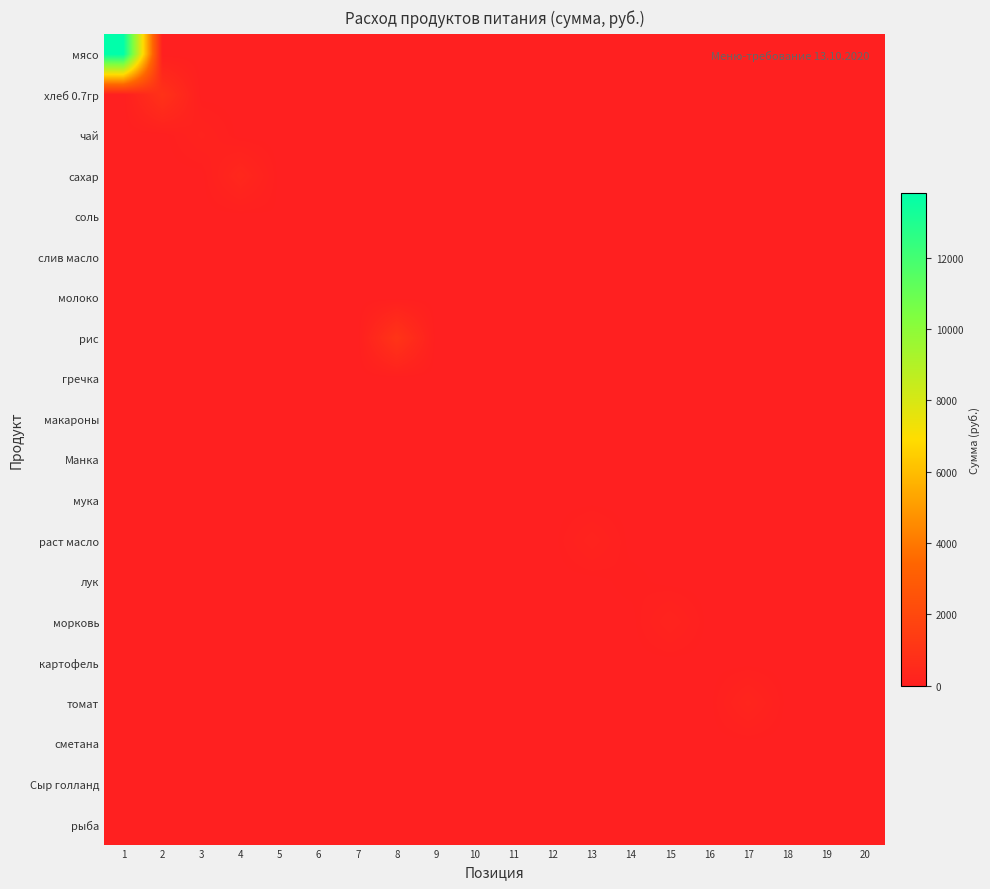

Reading left to right, what are all the values shown in this chart?

мясо: 1=13821.5	2=0.0	3=0.0	4=0.0	5=0.0	6=0.0	7=0.0	8=0.0	9=0.0	10=0.0	11=0.0	12=0.0	13=0.0	14=0.0	15=0.0	16=0.0	17=0.0	18=0.0	19=0.0	20=0.0
хлеб 0.7гр: 1=0.0	2=902.7	3=0.0	4=0.0	5=0.0	6=0.0	7=0.0	8=0.0	9=0.0	10=0.0	11=0.0	12=0.0	13=0.0	14=0.0	15=0.0	16=0.0	17=0.0	18=0.0	19=0.0	20=0.0
чай: 1=0.0	2=0.0	3=179.5	4=0.0	5=0.0	6=0.0	7=0.0	8=0.0	9=0.0	10=0.0	11=0.0	12=0.0	13=0.0	14=0.0	15=0.0	16=0.0	17=0.0	18=0.0	19=0.0	20=0.0
сахар: 1=0.0	2=0.0	3=0.0	4=394.9	5=0.0	6=0.0	7=0.0	8=0.0	9=0.0	10=0.0	11=0.0	12=0.0	13=0.0	14=0.0	15=0.0	16=0.0	17=0.0	18=0.0	19=0.0	20=0.0
соль: 1=0.0	2=0.0	3=0.0	4=0.0	5=21.5	6=0.0	7=0.0	8=0.0	9=0.0	10=0.0	11=0.0	12=0.0	13=0.0	14=0.0	15=0.0	16=0.0	17=0.0	18=0.0	19=0.0	20=0.0
слив масло: 1=0.0	2=0.0	3=0.0	4=0.0	5=0.0	6=0.0	7=0.0	8=0.0	9=0.0	10=0.0	11=0.0	12=0.0	13=0.0	14=0.0	15=0.0	16=0.0	17=0.0	18=0.0	19=0.0	20=0.0
молоко: 1=0.0	2=0.0	3=0.0	4=0.0	5=0.0	6=0.0	7=0.0	8=0.0	9=0.0	10=0.0	11=0.0	12=0.0	13=0.0	14=0.0	15=0.0	16=0.0	17=0.0	18=0.0	19=0.0	20=0.0
рис: 1=0.0	2=0.0	3=0.0	4=0.0	5=0.0	6=0.0	7=0.0	8=1012.4	9=0.0	10=0.0	11=0.0	12=0.0	13=0.0	14=0.0	15=0.0	16=0.0	17=0.0	18=0.0	19=0.0	20=0.0
гречка: 1=0.0	2=0.0	3=0.0	4=0.0	5=0.0	6=0.0	7=0.0	8=0.0	9=0.0	10=0.0	11=0.0	12=0.0	13=0.0	14=0.0	15=0.0	16=0.0	17=0.0	18=0.0	19=0.0	20=0.0
макароны: 1=0.0	2=0.0	3=0.0	4=0.0	5=0.0	6=0.0	7=0.0	8=0.0	9=0.0	10=0.0	11=0.0	12=0.0	13=0.0	14=0.0	15=0.0	16=0.0	17=0.0	18=0.0	19=0.0	20=0.0
Манка: 1=0.0	2=0.0	3=0.0	4=0.0	5=0.0	6=0.0	7=0.0	8=0.0	9=0.0	10=0.0	11=0.0	12=0.0	13=0.0	14=0.0	15=0.0	16=0.0	17=0.0	18=0.0	19=0.0	20=0.0
мука: 1=0.0	2=0.0	3=0.0	4=0.0	5=0.0	6=0.0	7=0.0	8=0.0	9=0.0	10=0.0	11=0.0	12=0.0	13=0.0	14=0.0	15=0.0	16=0.0	17=0.0	18=0.0	19=0.0	20=0.0
раст масло: 1=0.0	2=0.0	3=0.0	4=0.0	5=0.0	6=0.0	7=0.0	8=0.0	9=0.0	10=0.0	11=0.0	12=0.0	13=206.4	14=0.0	15=0.0	16=0.0	17=0.0	18=0.0	19=0.0	20=0.0
лук: 1=0.0	2=0.0	3=0.0	4=0.0	5=0.0	6=0.0	7=0.0	8=0.0	9=0.0	10=0.0	11=0.0	12=0.0	13=0.0	14=53.9	15=0.0	16=0.0	17=0.0	18=0.0	19=0.0	20=0.0
морковь: 1=0.0	2=0.0	3=0.0	4=0.0	5=0.0	6=0.0	7=0.0	8=0.0	9=0.0	10=0.0	11=0.0	12=0.0	13=0.0	14=0.0	15=224.4	16=0.0	17=0.0	18=0.0	19=0.0	20=0.0
картофель: 1=0.0	2=0.0	3=0.0	4=0.0	5=0.0	6=0.0	7=0.0	8=0.0	9=0.0	10=0.0	11=0.0	12=0.0	13=0.0	14=0.0	15=0.0	16=0.0	17=0.0	18=0.0	19=0.0	20=0.0
томат: 1=0.0	2=0.0	3=0.0	4=0.0	5=0.0	6=0.0	7=0.0	8=0.0	9=0.0	10=0.0	11=0.0	12=0.0	13=0.0	14=0.0	15=0.0	16=0.0	17=294.9	18=0.0	19=0.0	20=0.0
сметана: 1=0.0	2=0.0	3=0.0	4=0.0	5=0.0	6=0.0	7=0.0	8=0.0	9=0.0	10=0.0	11=0.0	12=0.0	13=0.0	14=0.0	15=0.0	16=0.0	17=0.0	18=0.0	19=0.0	20=0.0
Сыр голланд: 1=0.0	2=0.0	3=0.0	4=0.0	5=0.0	6=0.0	7=0.0	8=0.0	9=0.0	10=0.0	11=0.0	12=0.0	13=0.0	14=0.0	15=0.0	16=0.0	17=0.0	18=0.0	19=0.0	20=0.0
рыба: 1=0.0	2=0.0	3=0.0	4=0.0	5=0.0	6=0.0	7=0.0	8=0.0	9=0.0	10=0.0	11=0.0	12=0.0	13=0.0	14=0.0	15=0.0	16=0.0	17=0.0	18=0.0	19=0.0	20=0.0